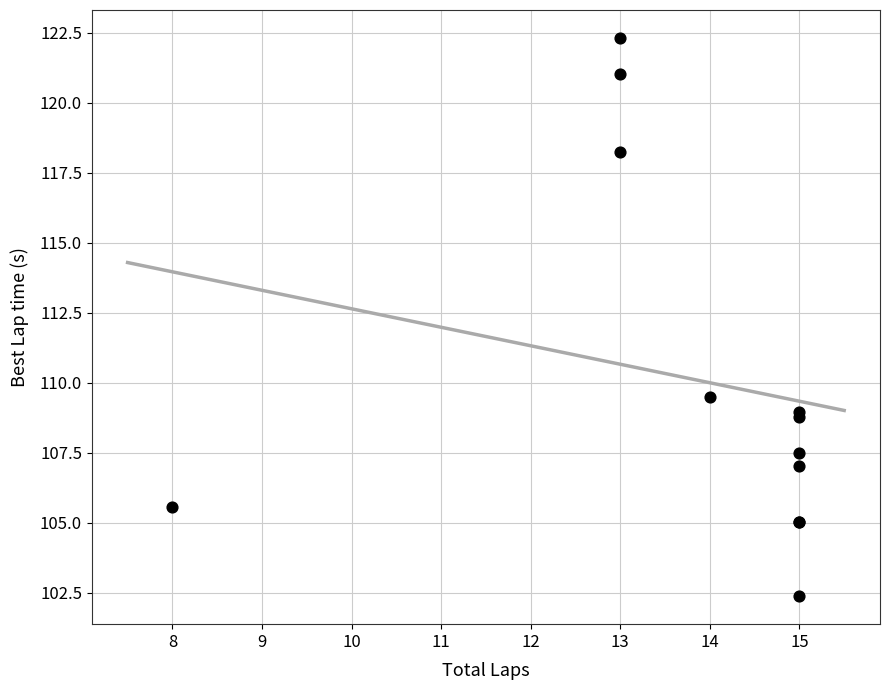

What Y value in the scatter plot is closest to 112?

109.5